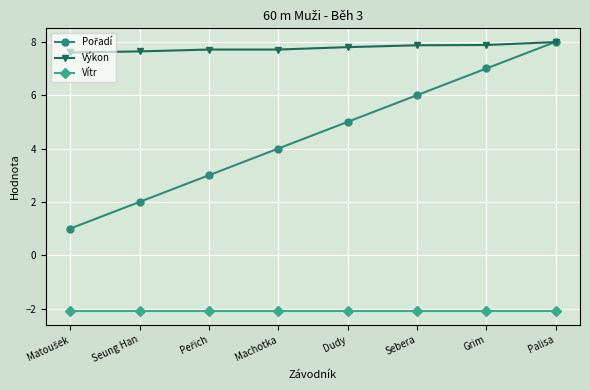

How many series are shown in this chart?

3